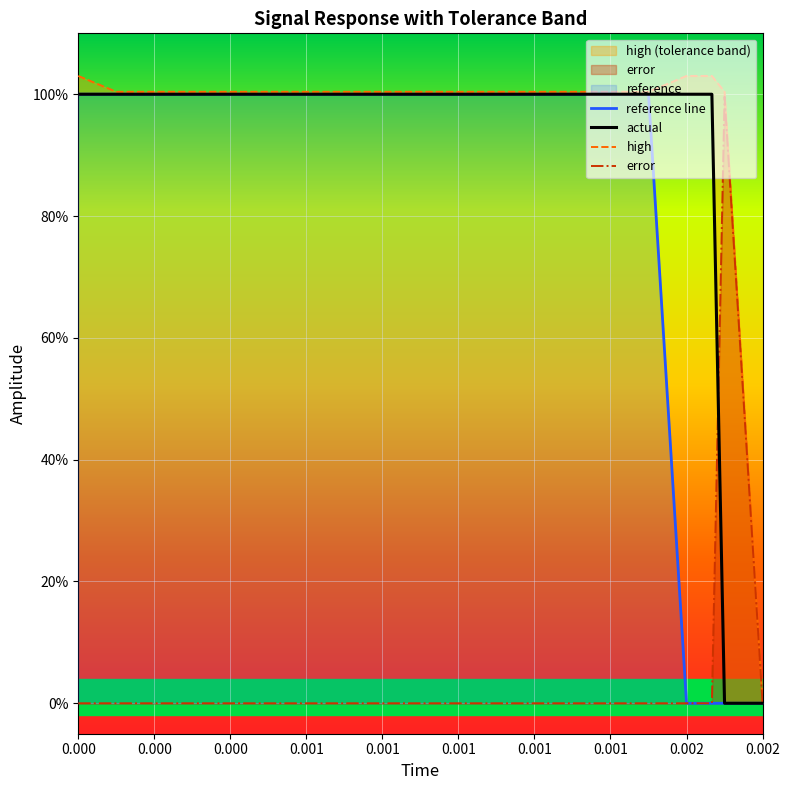

List the series in order of their peak value, lowest first.

error, reference line, actual, high